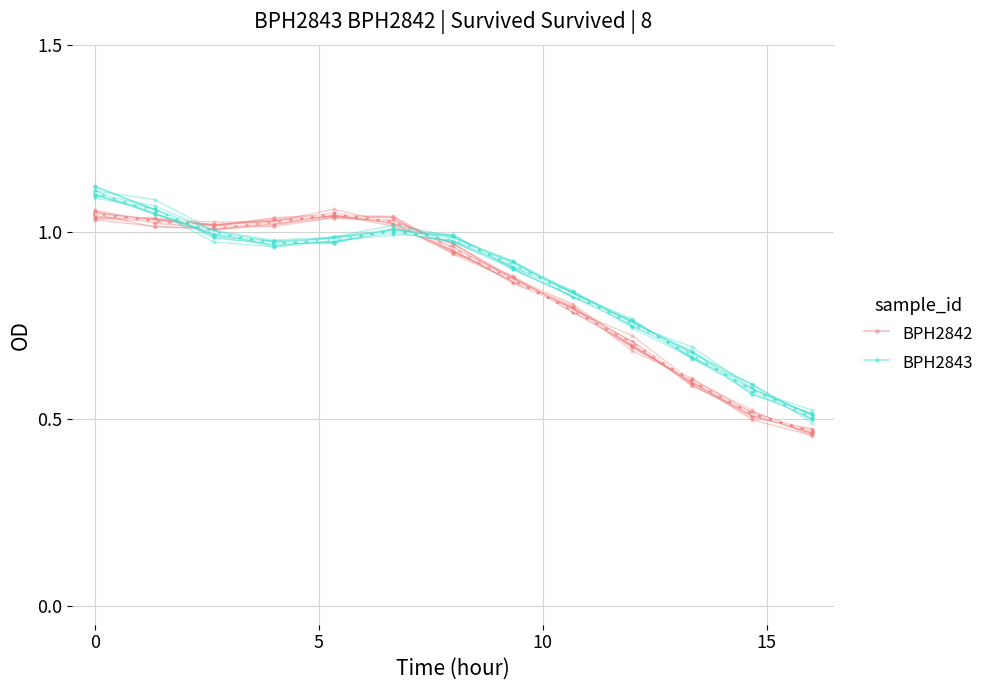

Is it true that BPH2843 equals 1.1 at 9?

False